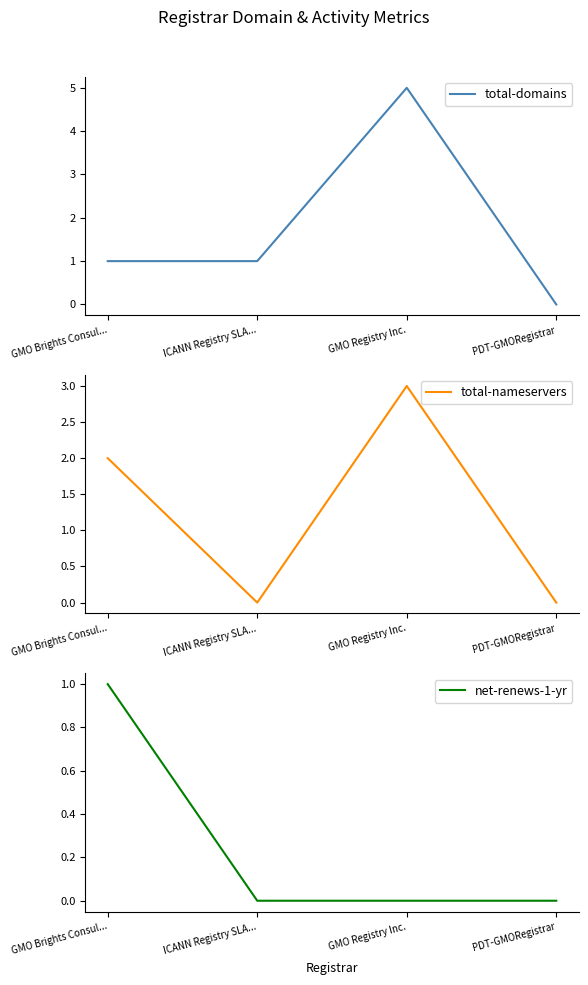

Rank the series at GMO Registry Inc. from lowest to highest value.

net-renews-1-yr, total-nameservers, total-domains